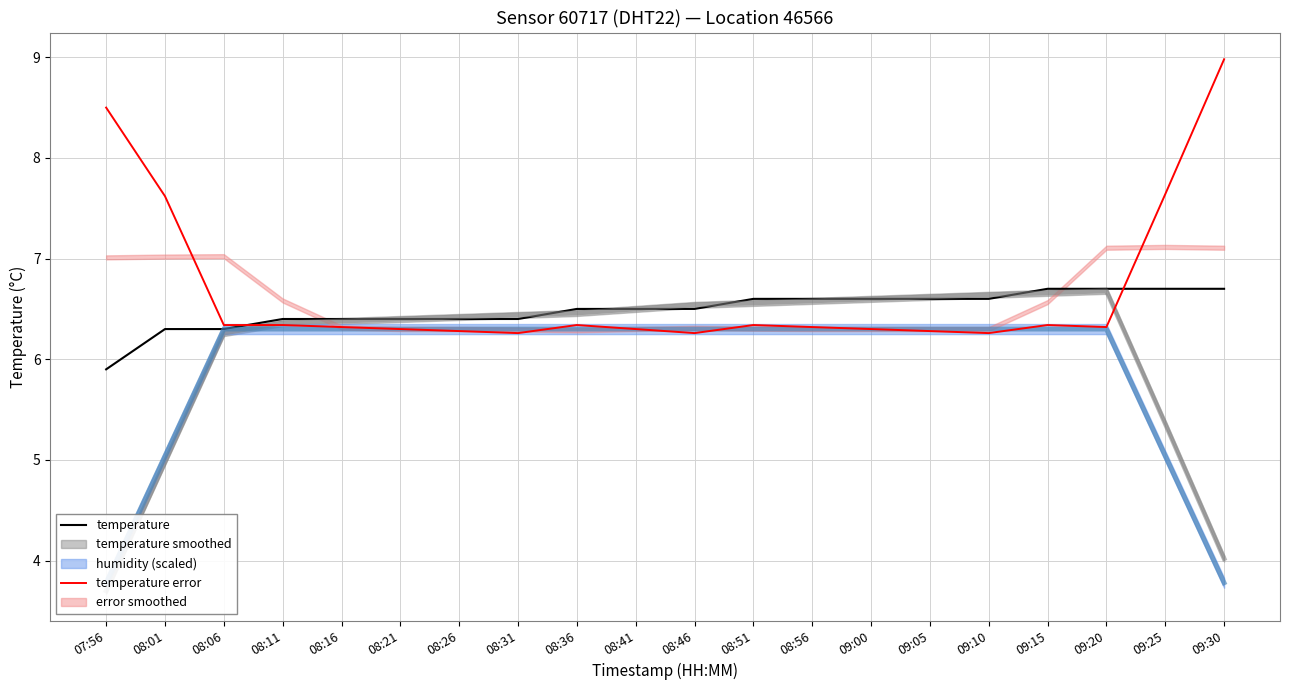

True or false: temperature error has a value of 6.3 at 09:05.

True